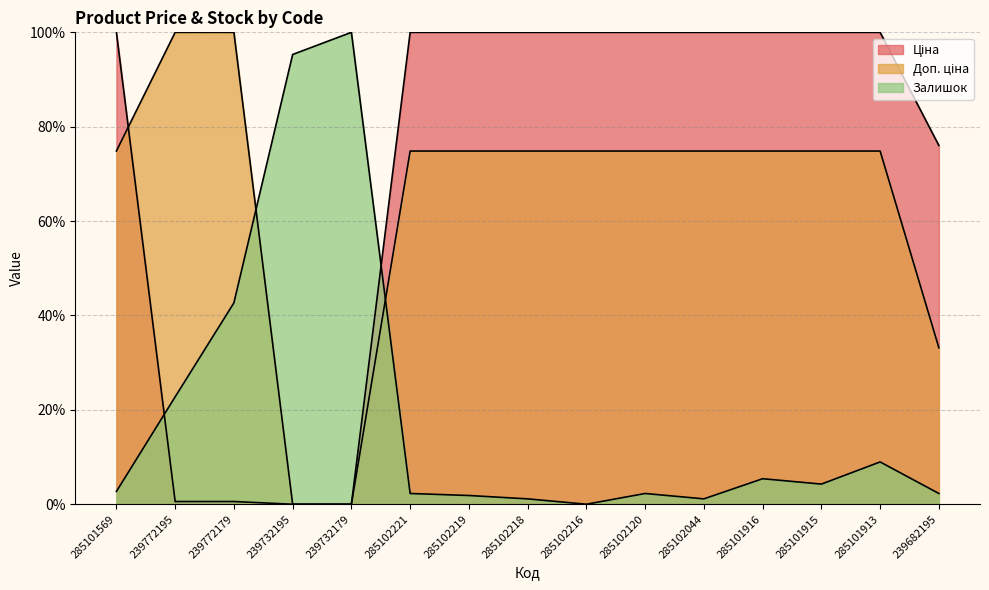

The value of Ціна at 239682195 is 76.0. True or false?

True